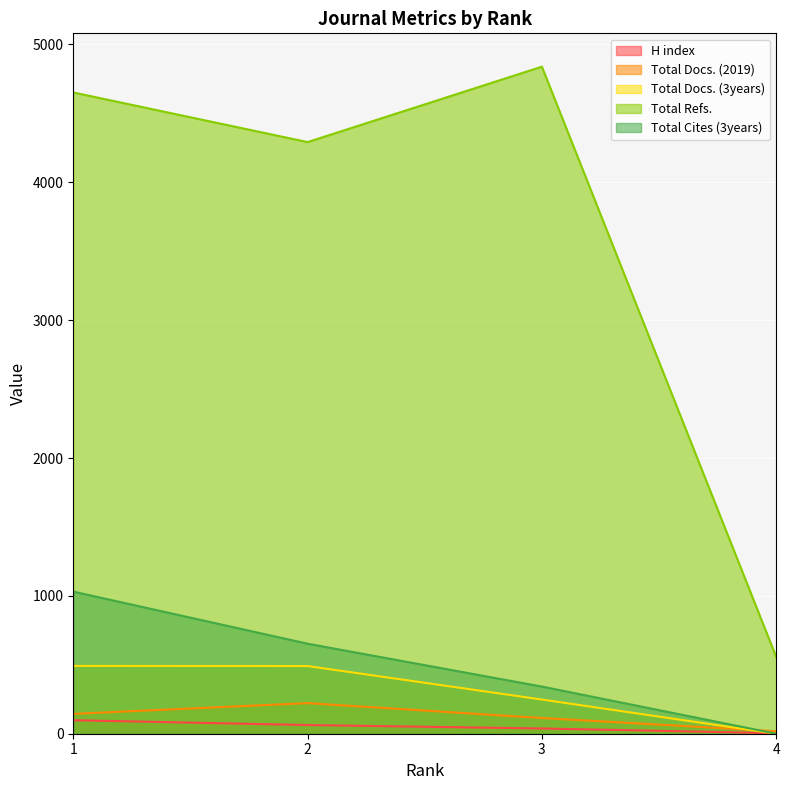

What is the difference between the maximum and second lowest values in the Total Docs. (3years) series?

244